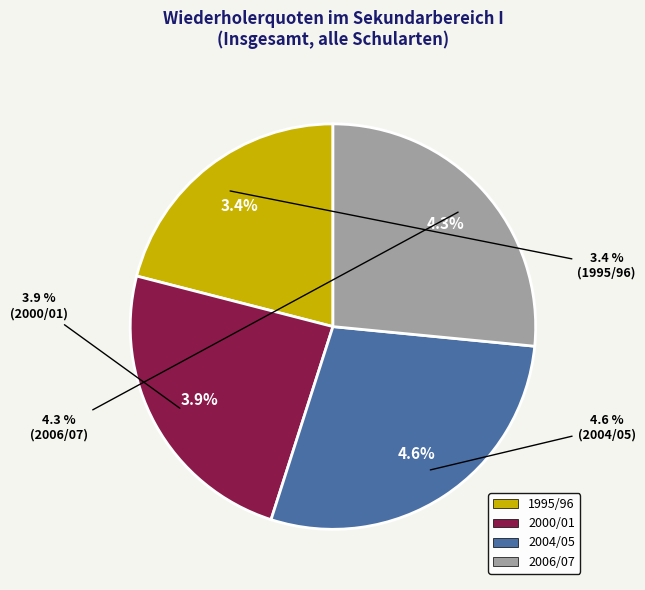

Approximately how many times larger is the value at 2004/05 compared to 2006/07?

1.1